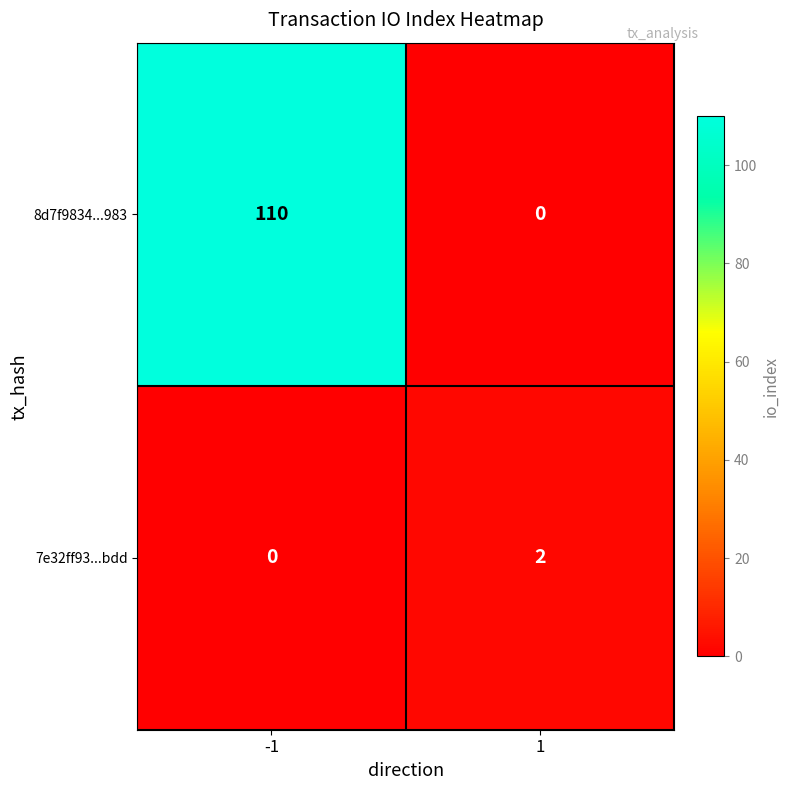

Reading left to right, what are all the values shown in this chart?

8d7f9834...983: -1=110	1=0
7e32ff93...bdd: -1=0	1=2